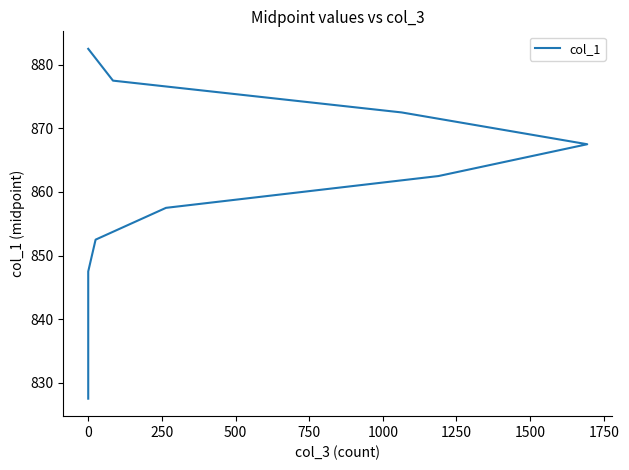

How many lines are shown in the chart?

1